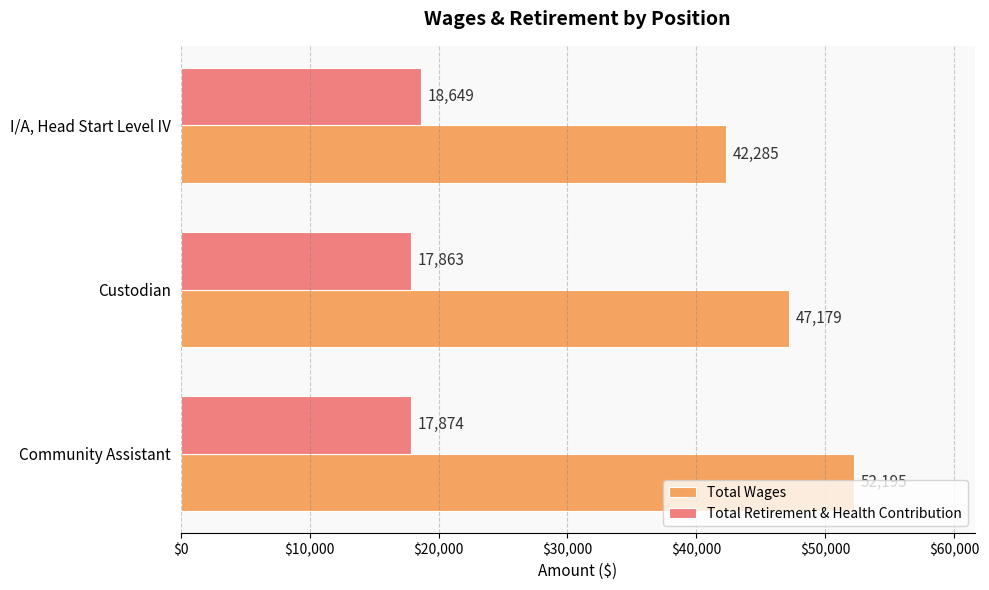

List the labels in order of Total Wages value, largest first.

Community Assistant, Custodian, I/A, Head Start Level IV